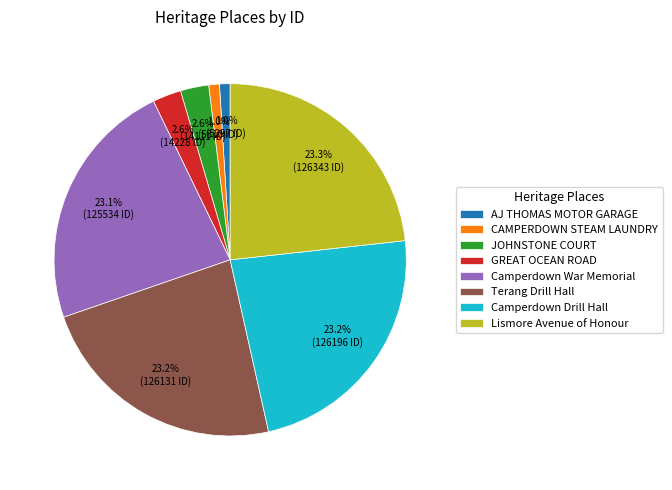

Is it true that AJ THOMAS MOTOR GARAGE is 1% of the pie?

True